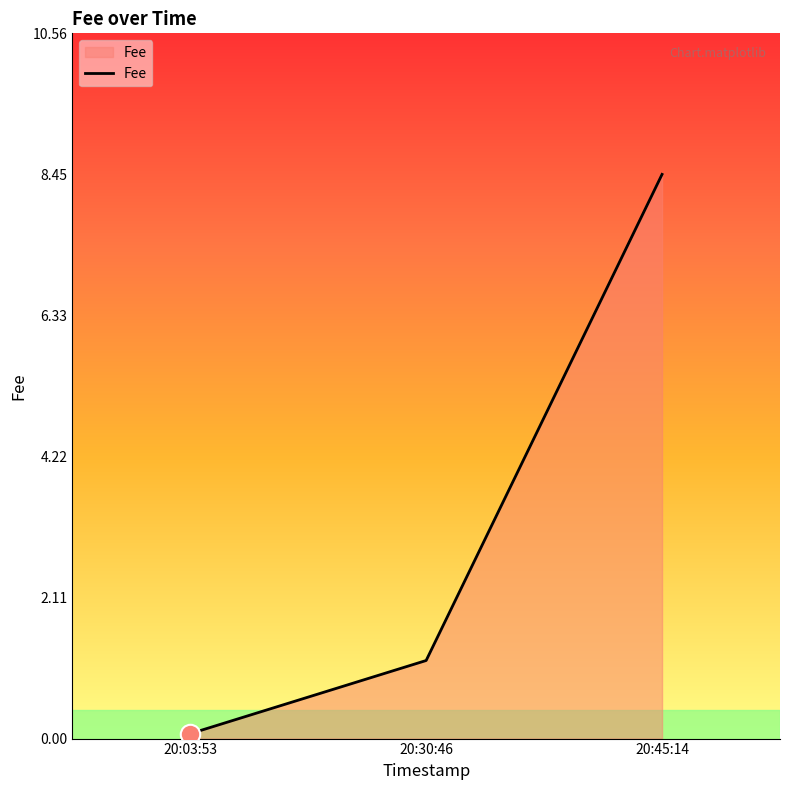

How many lines are shown in the chart?

1